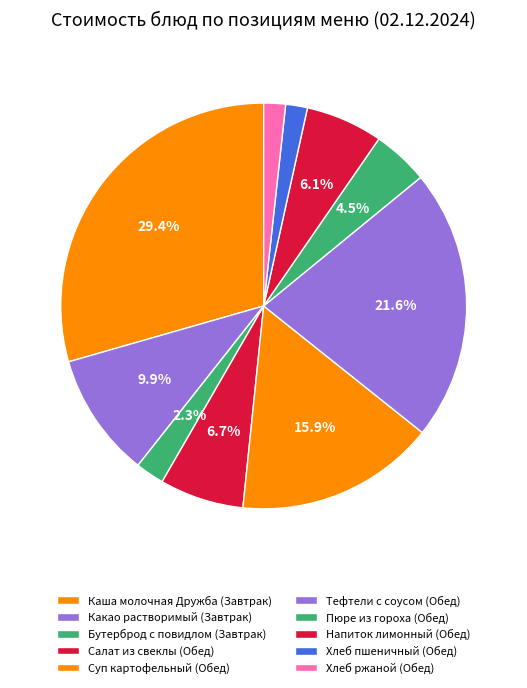

To the nearest percent, what portion does Какао растворимый (Завтрак) represent?

10%